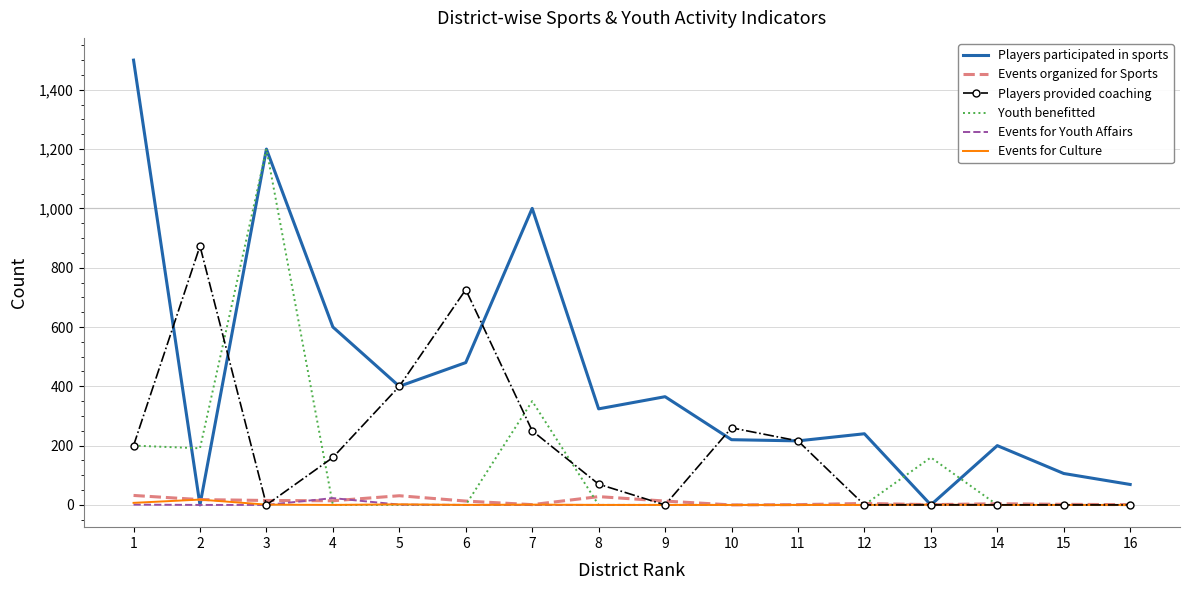

Which series has the widest spread of values?

Players participated in sports